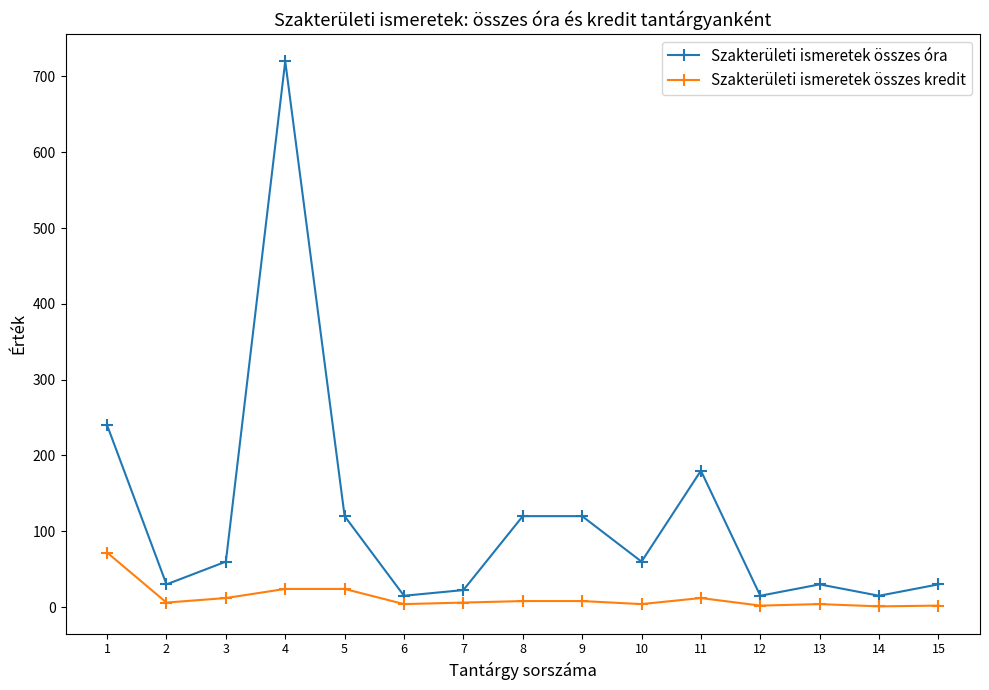

Where is the first local maximum for Szakterületi ismeretek összes óra?

4